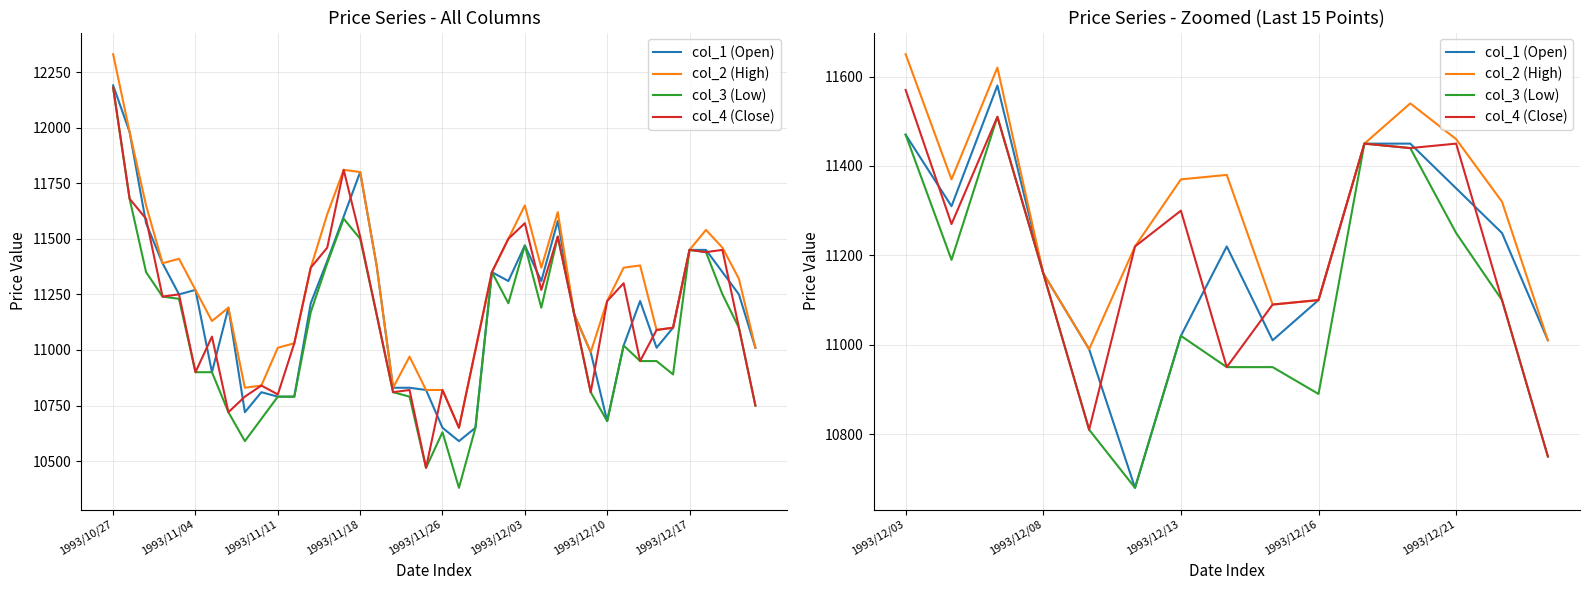

What is the label of the 4th point from the left?

1993/12/08